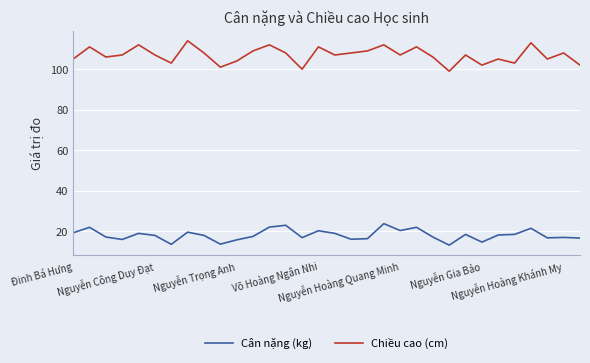

Which series has the widest spread of values?

Chiều cao (cm)